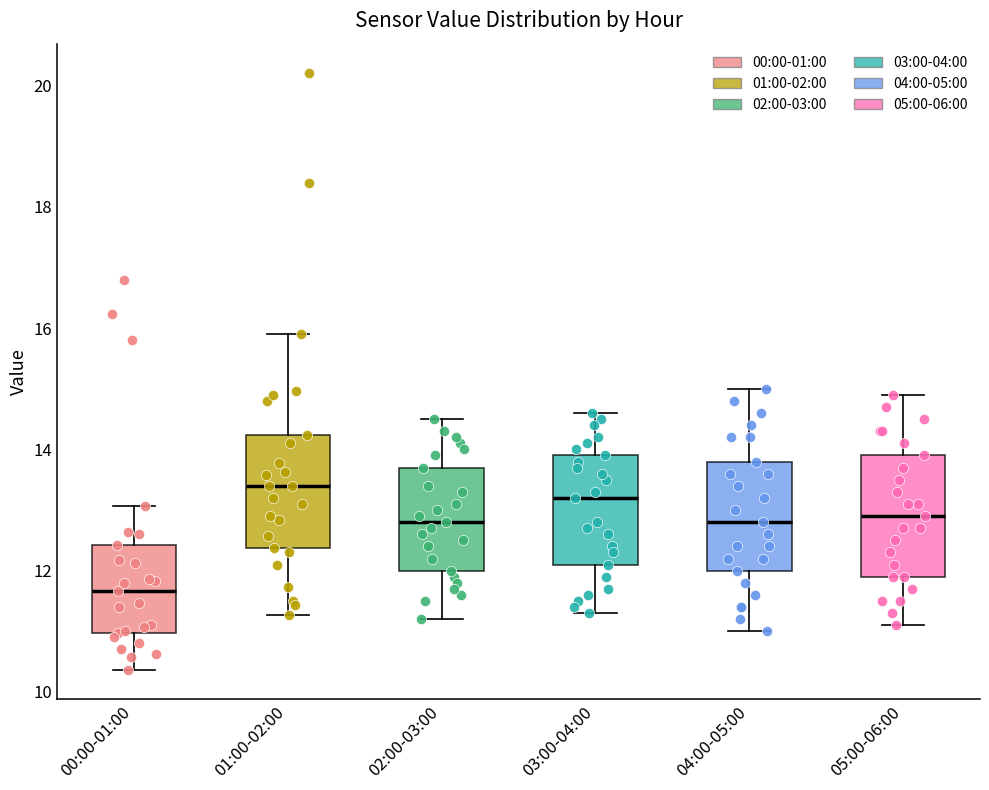

Where does the upper whisker of the box for 03:00-04:00 end on the y-axis? The values are not printed on the chart, so give them approximately, as read against the axis.

14.6